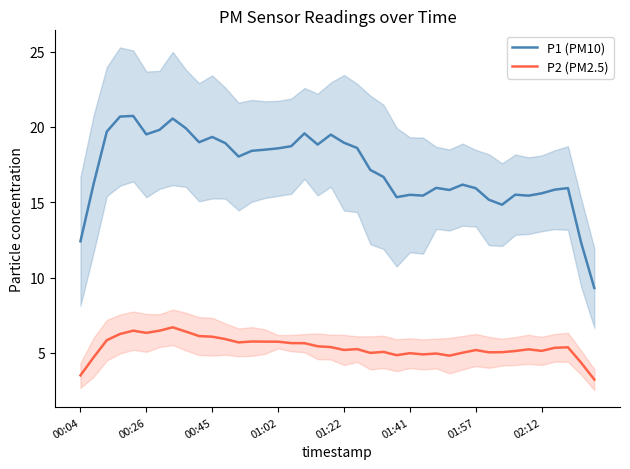

True or false: P2 (PM2.5) and P1 (PM10) intersect in this chart.

False